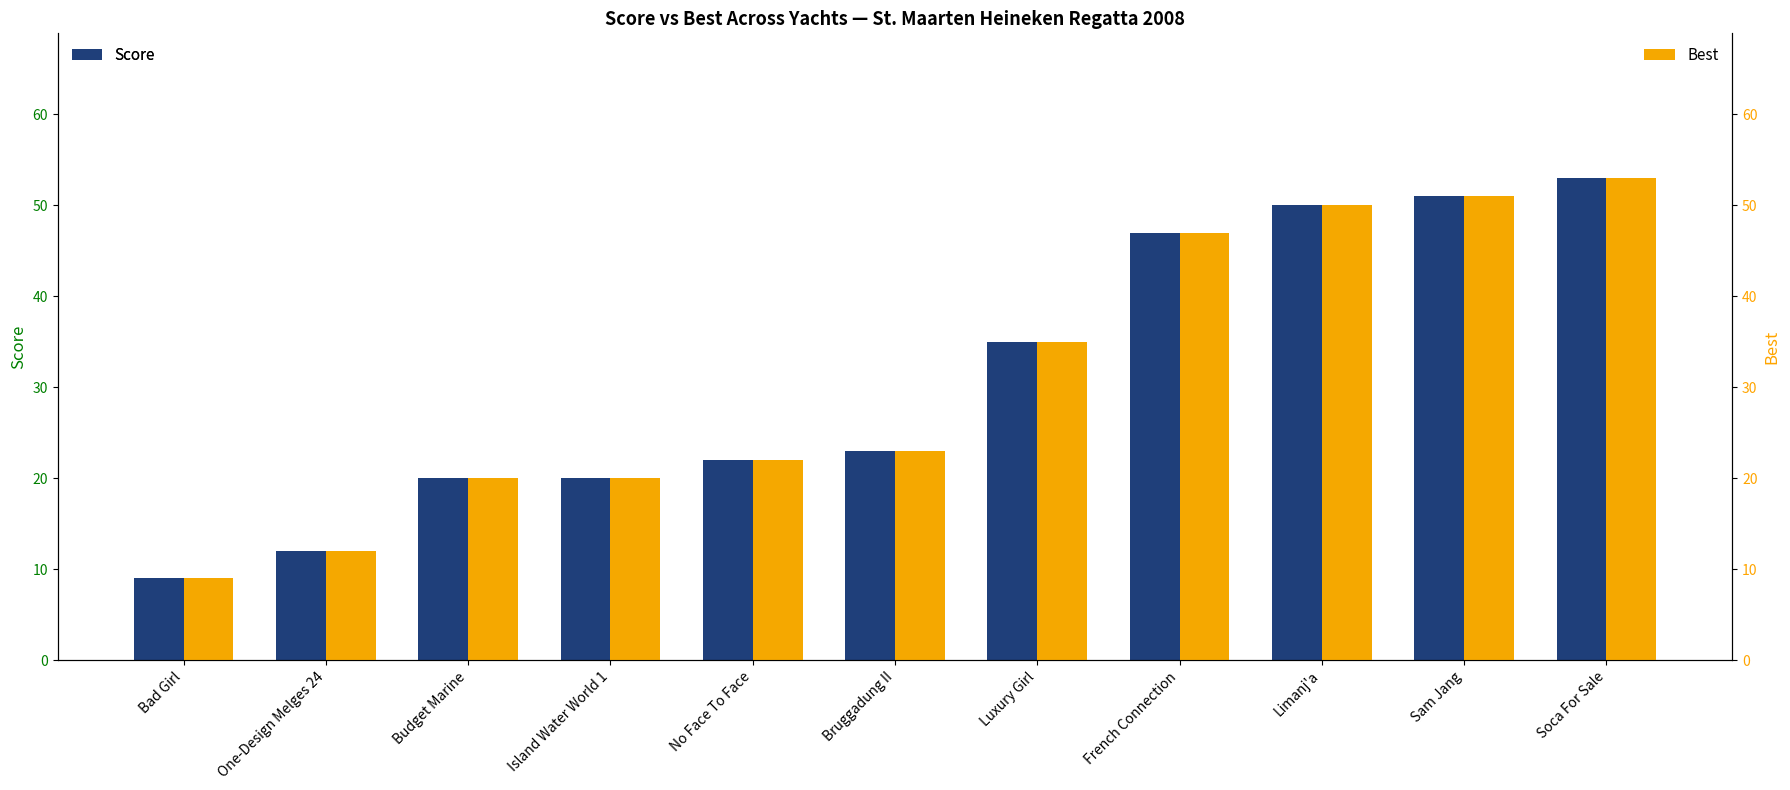

At which category is the sum across all series the highest?

Soca For Sale